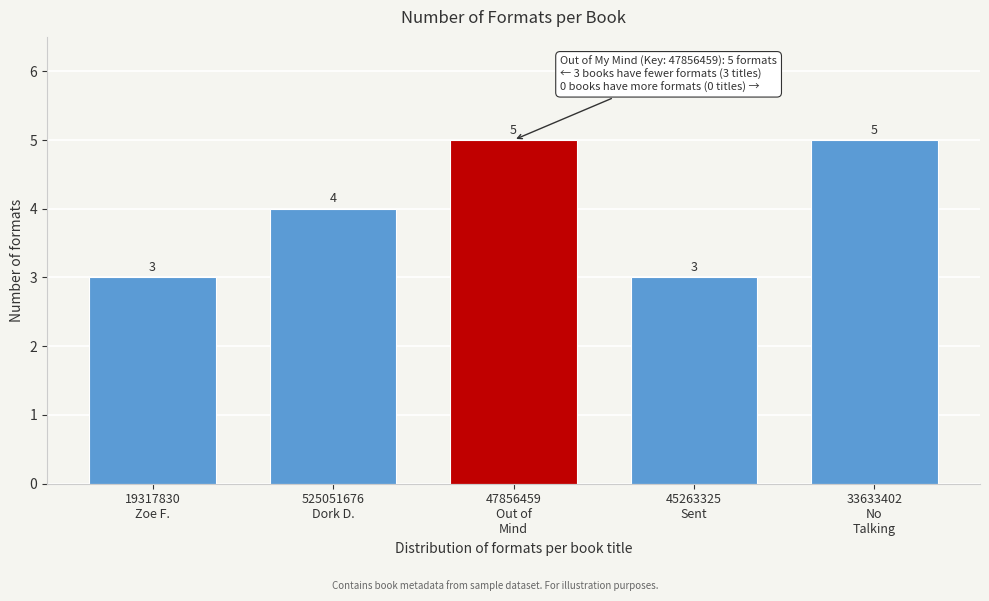

Reading right to left, extract all data points from this chart.

5	3	5	4	3